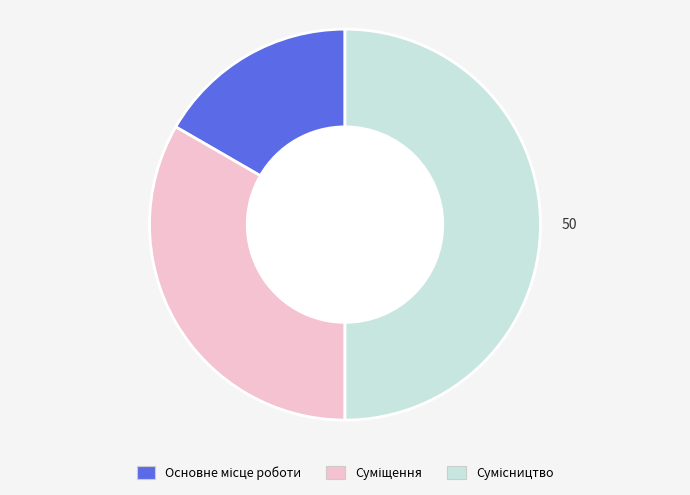

To the nearest percent, what is the difference between the largest and smallest slice percentages?

33%